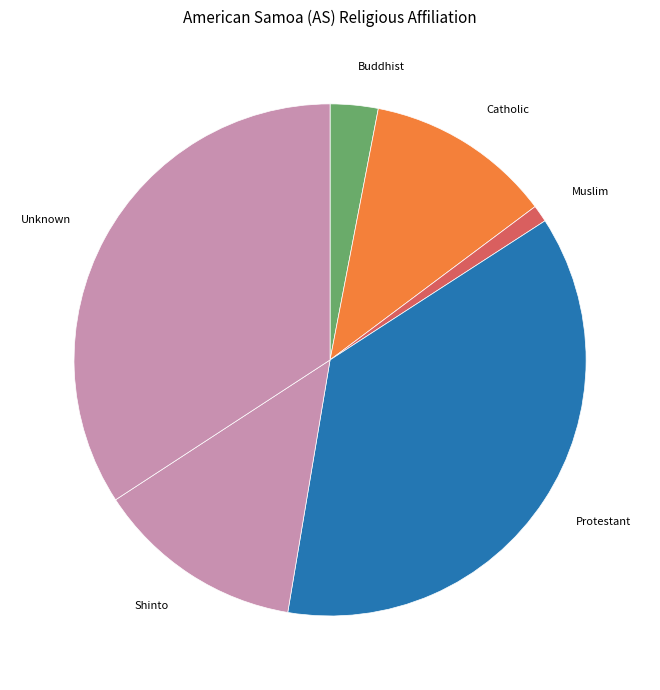

Which has a higher value, Unknown or Muslim?

Unknown